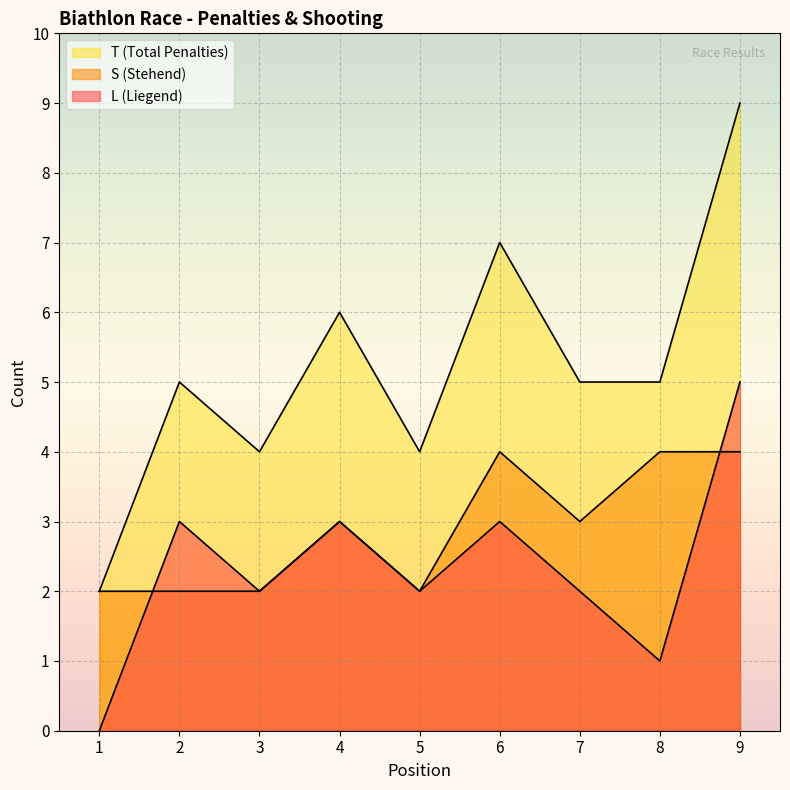

What is the total value across all series at 6?

14